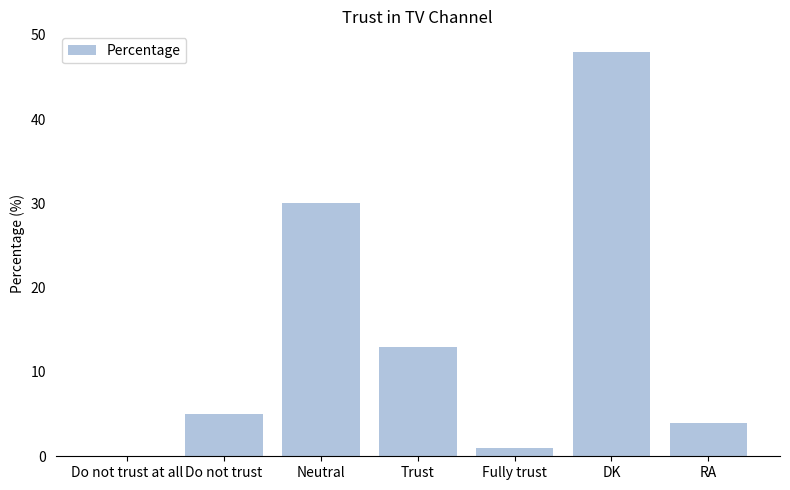

What is the maximum value shown in the chart?

48